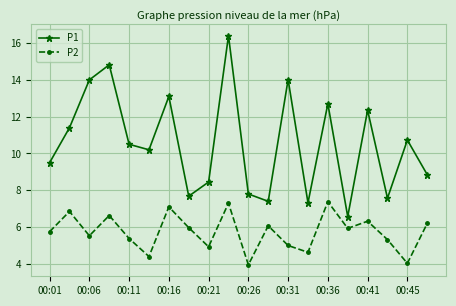

Which series has the largest range (max minus min)?

P1